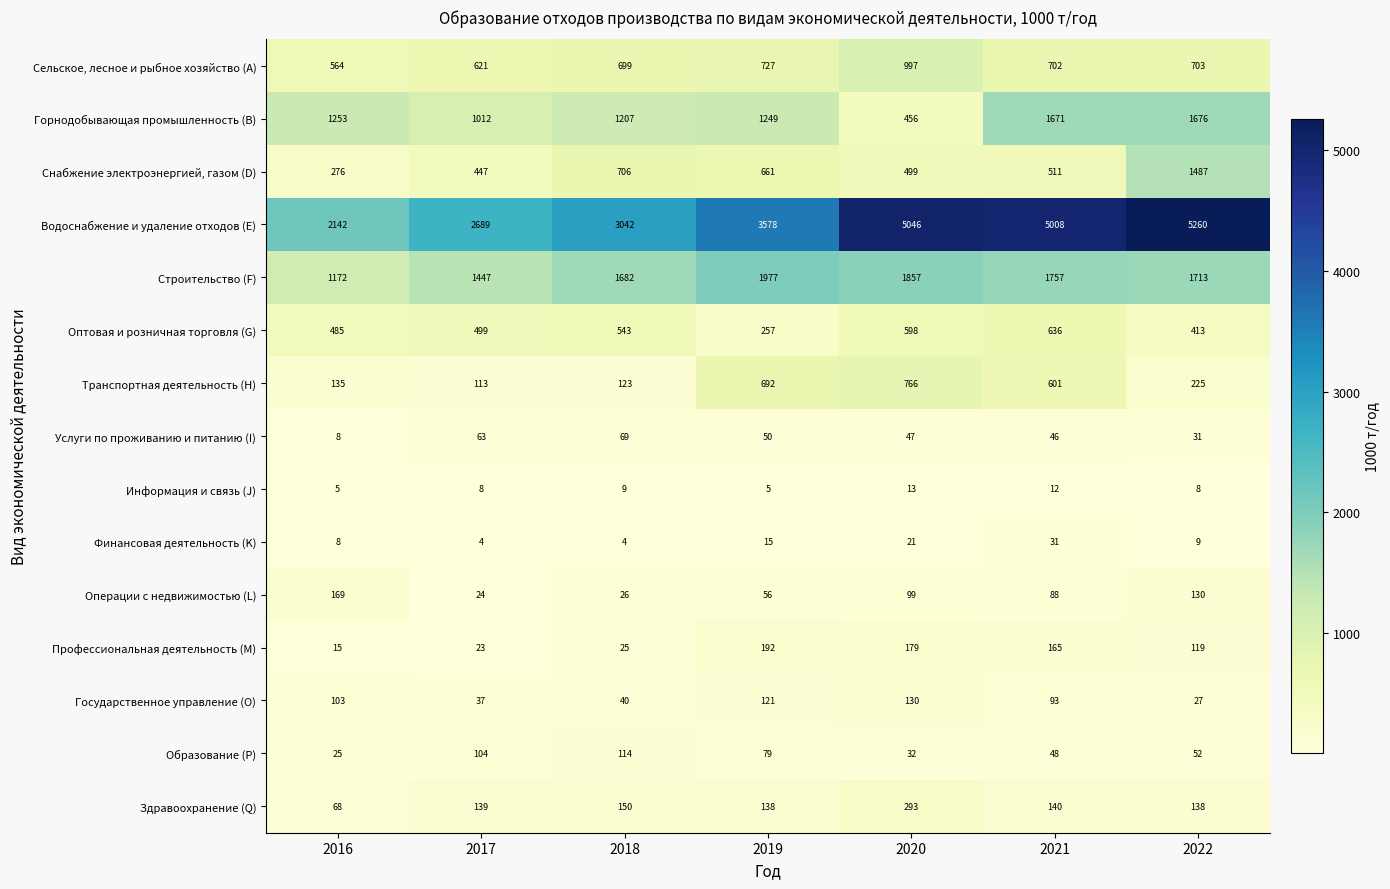

Between 2016 and 2017, which series saw the biggest shift?

Водоснабжение и удаление отходов (E)